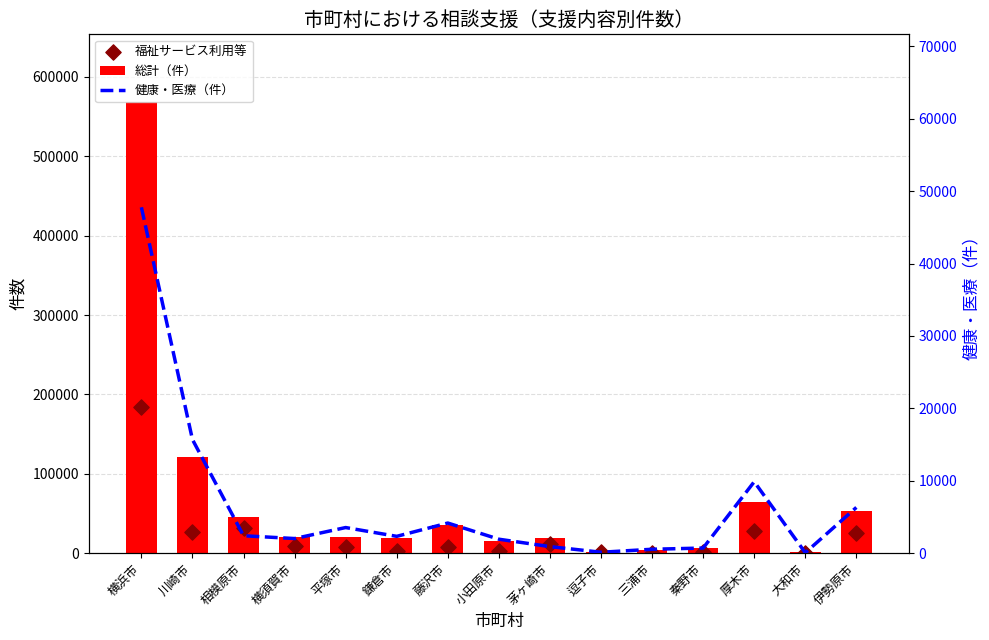

At which category is the sum across all series the highest?

横浜市